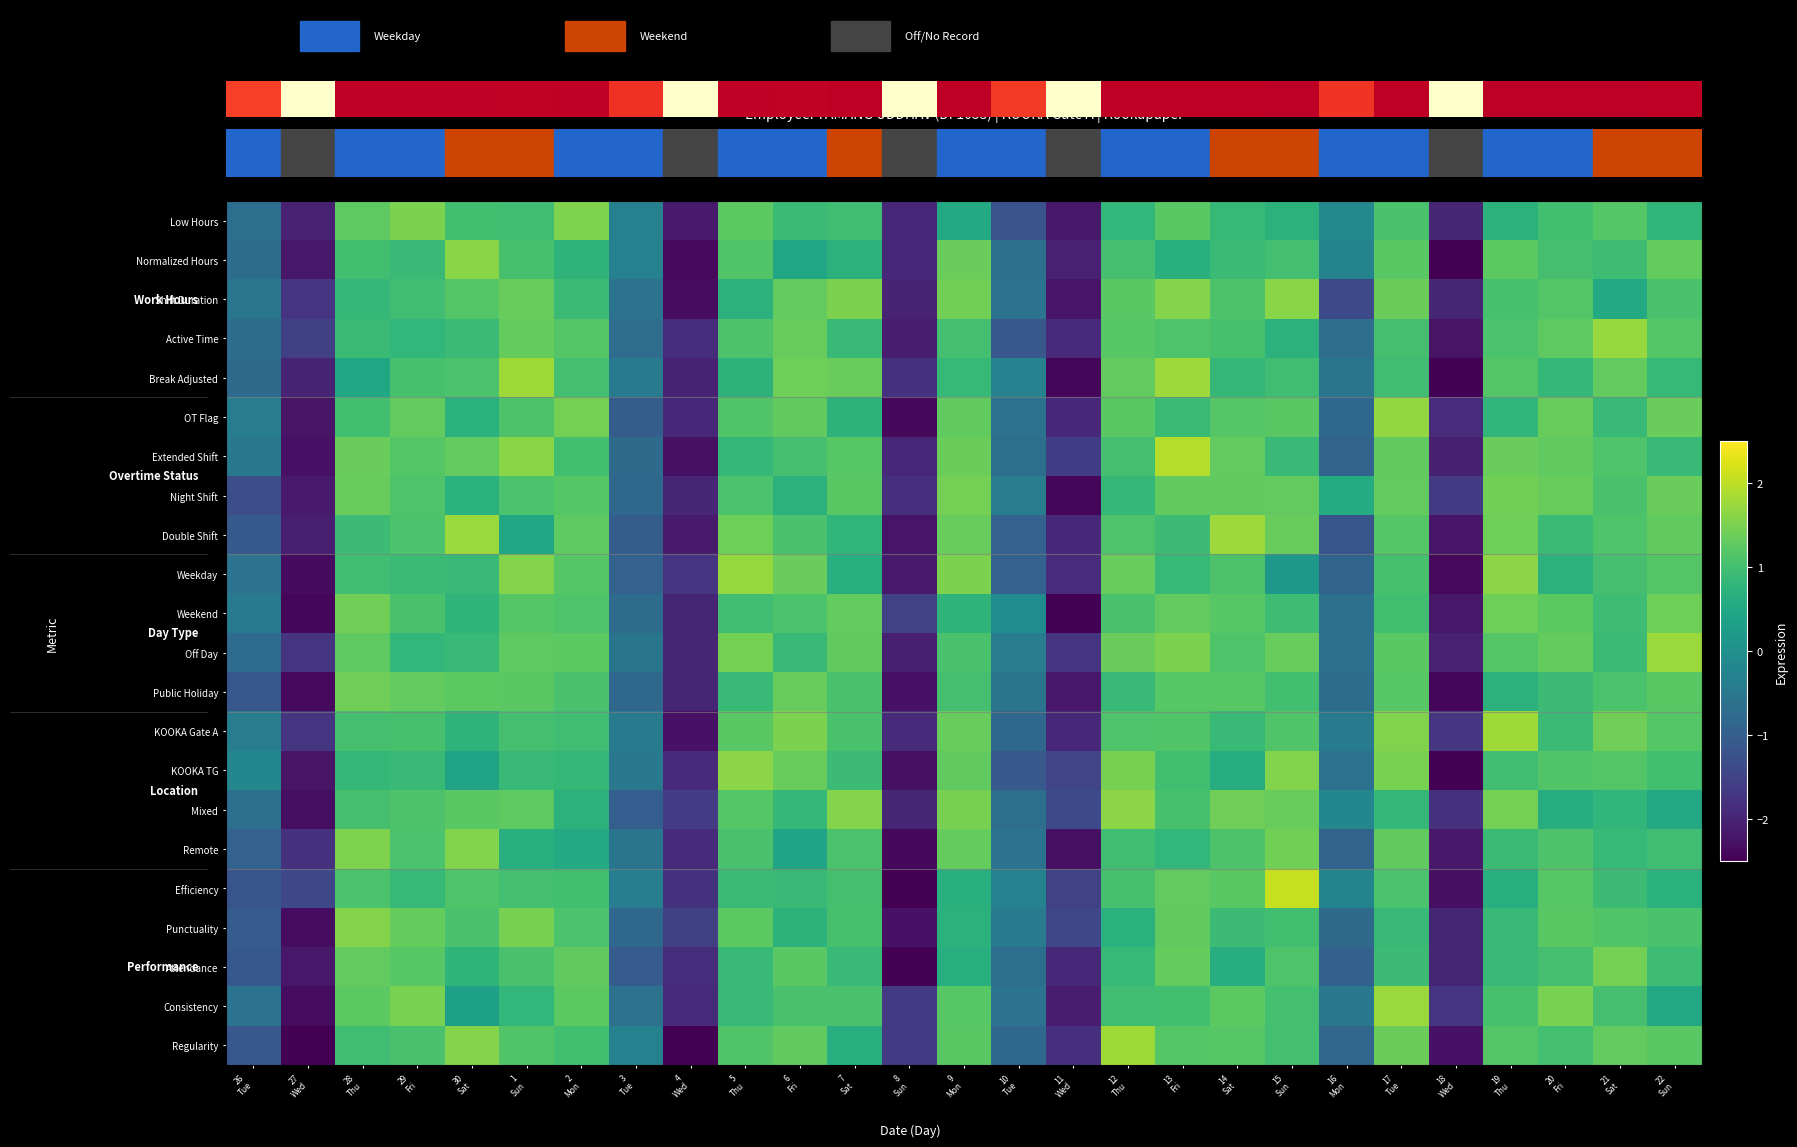

How many distinct data groups are displayed?

22